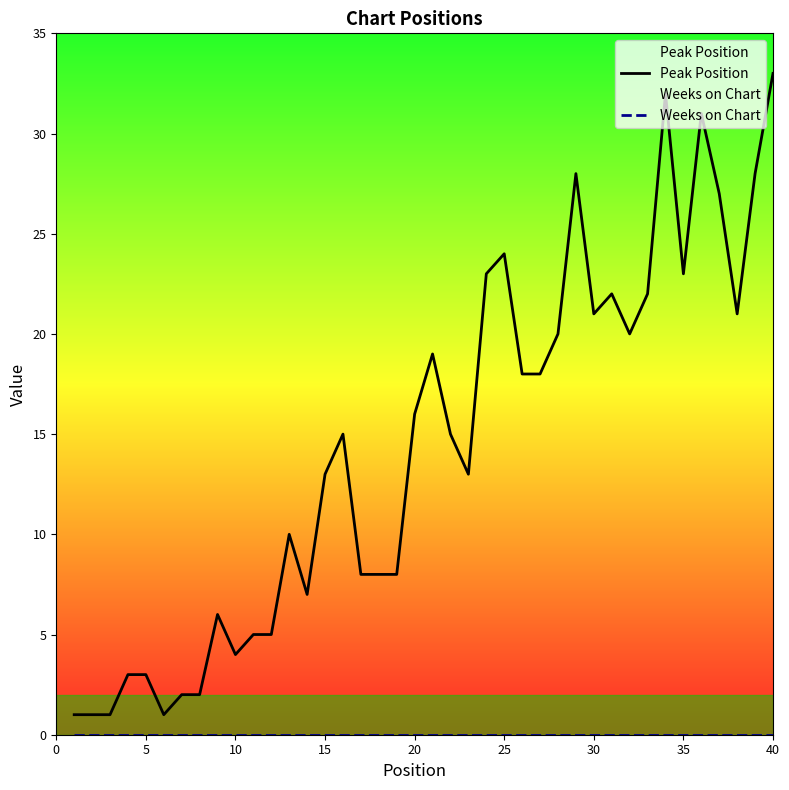

Reading right to left, list all the values displayed in this chart.

Peak Position: 33	28	21	27	31	23	32	22	20	22	21	28	20	18	18	24	23	13	15	19	16	8	8	8	15	13	7	10	5	5	4	6	2	2	1	3	3	1	1	1
Weeks on Chart: 0	0	0	0	0	0	0	0	0	0	0	0	0	0	0	0	0	0	0	0	0	0	0	0	0	0	0	0	0	0	0	0	0	0	0	0	0	0	0	0